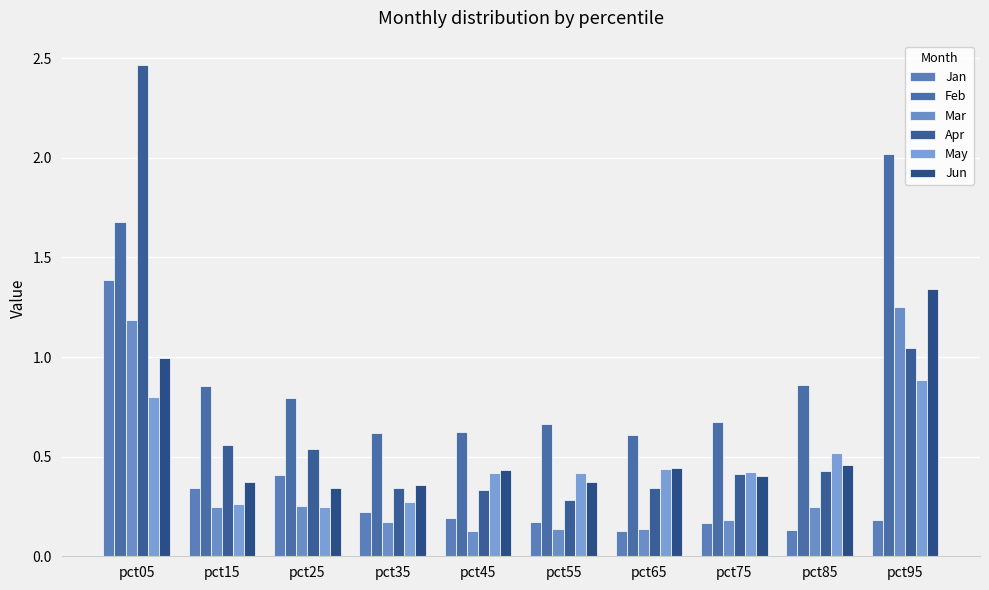

Is it true that May equals 0.1 at pct15?

False